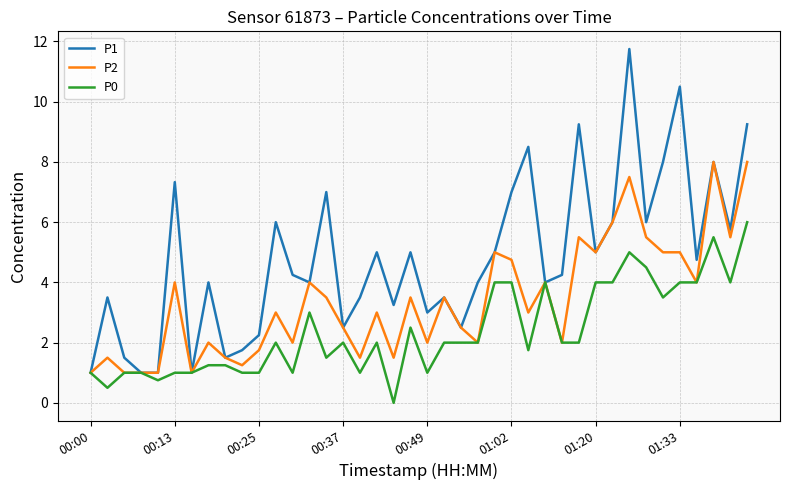

What is the maximum value shown in the chart?

11.8